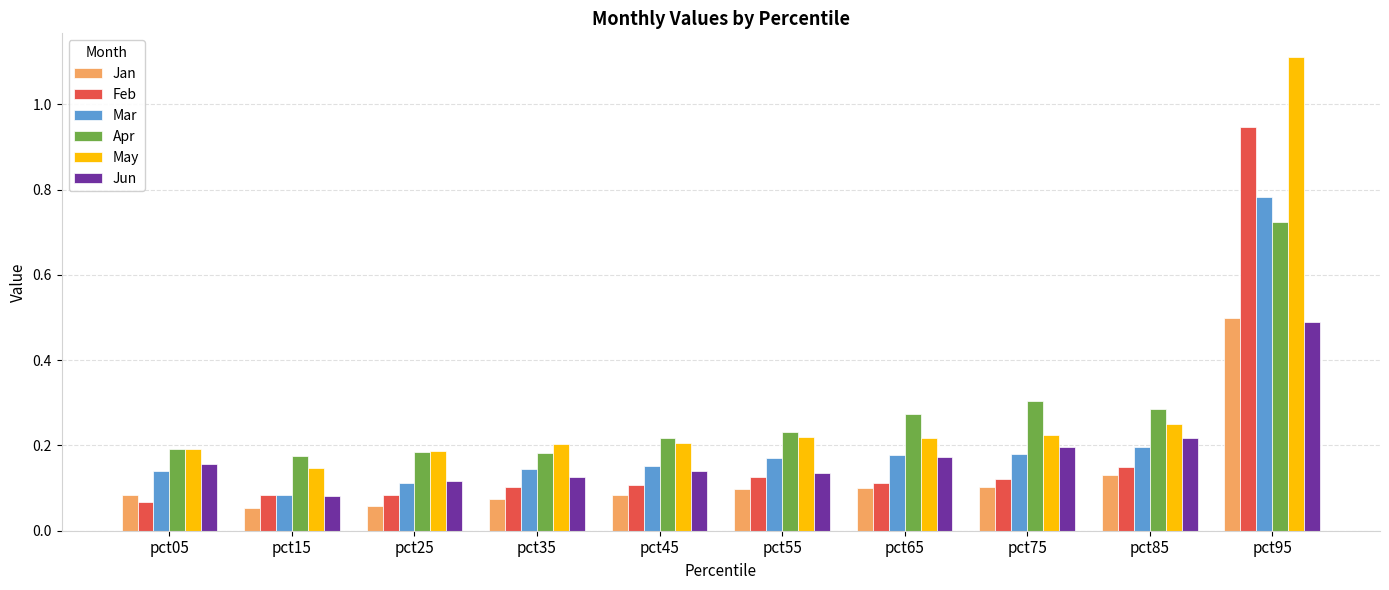

True or false: Jun has a value of 0.3 at pct75.

False